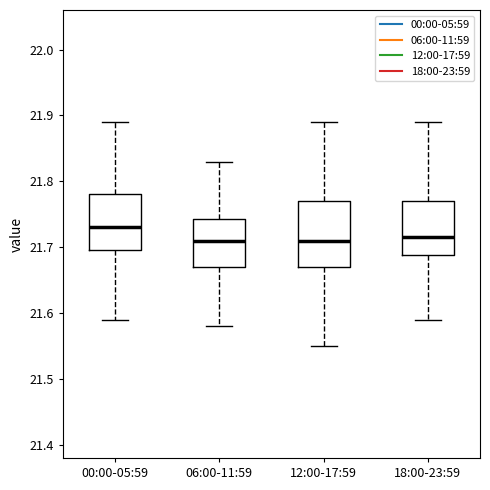

Reading left to right, transcribe this box plot: for each box, give where its median line is, the range the box spans, and where its two whiskers end, as read against the y-axis. The values are not printed on the chart, so give them approximately, as read against the axis.

00:00-05:59: median 21.73, box 21.70 to 21.78, whiskers 21.59 to 21.89
06:00-11:59: median 21.71, box 21.67 to 21.74, whiskers 21.58 to 21.83
12:00-17:59: median 21.71, box 21.67 to 21.77, whiskers 21.55 to 21.89
18:00-23:59: median 21.72, box 21.69 to 21.77, whiskers 21.59 to 21.89